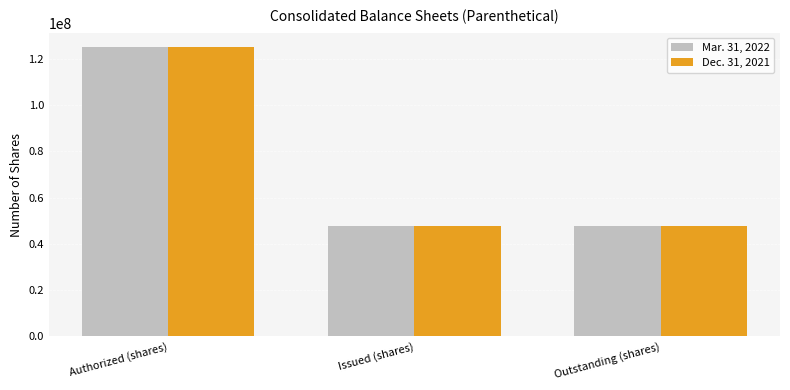

How many Dec. 31, 2021 values are between 47851779 and 125000000?

3